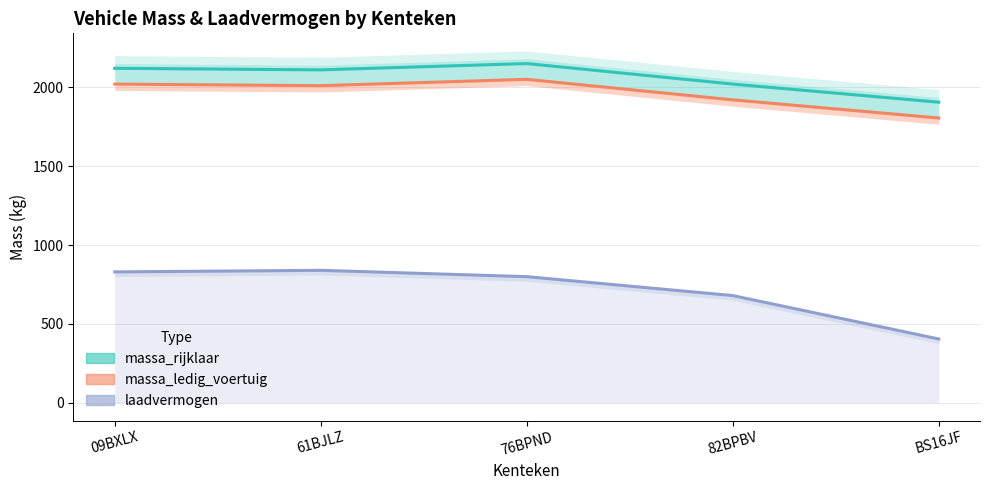

What is the minimum value shown in the chart?

405